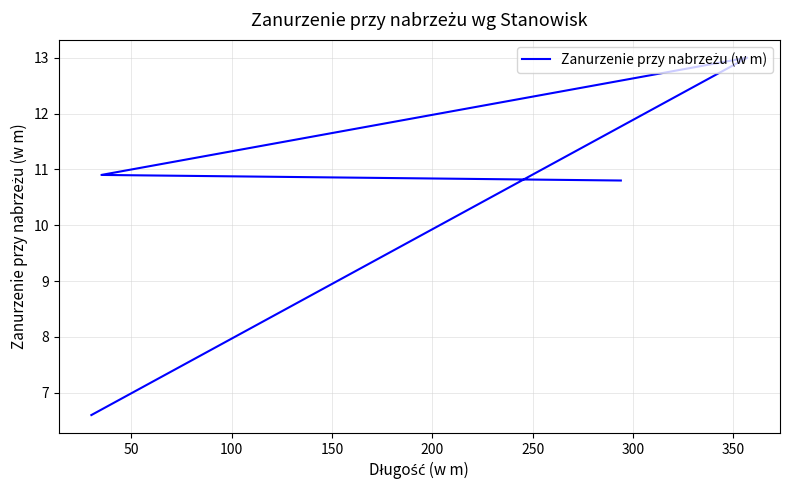

Count the number of values greater than 10.

3